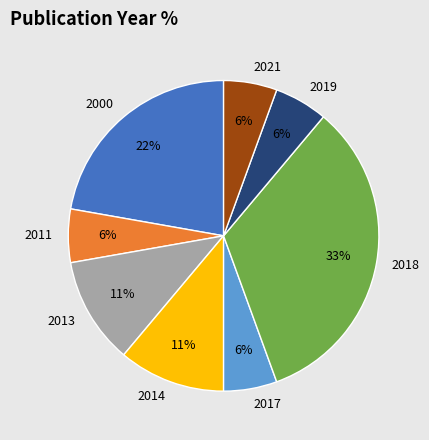

To the nearest percent, what is the average slice percentage?

12%